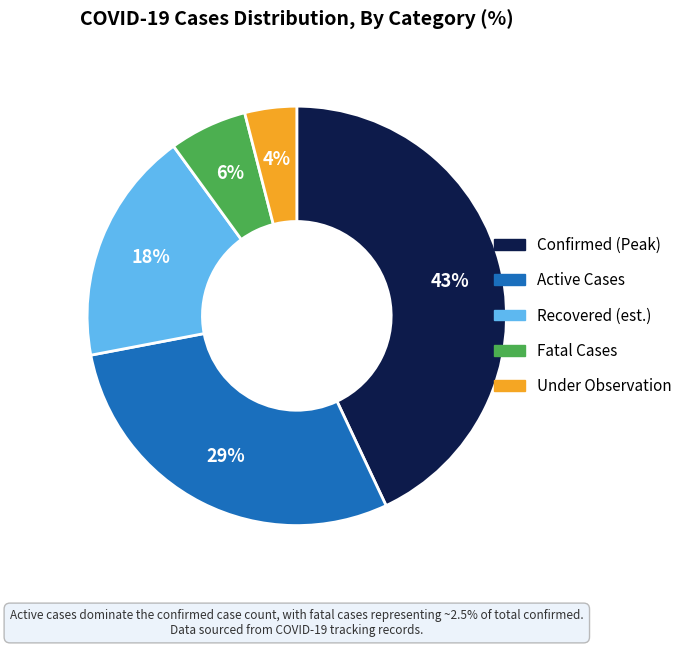

To the nearest percent, what is the average slice percentage?

20%